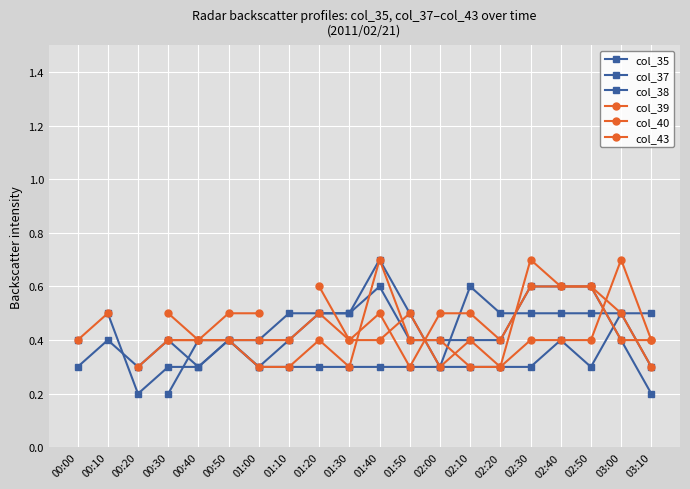

How many lines are shown in the chart?

6